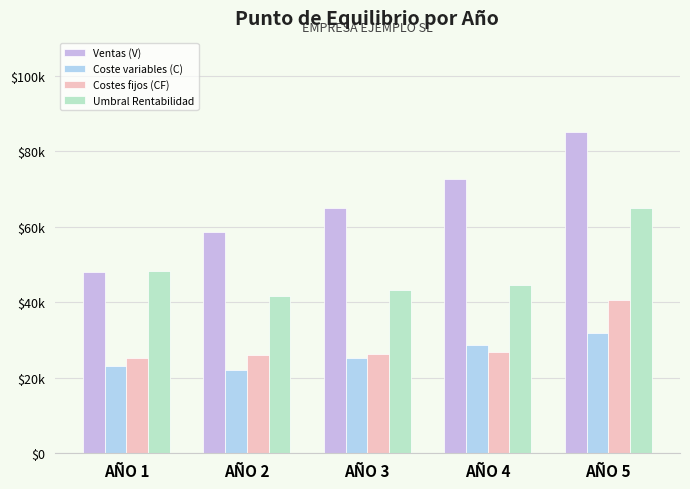

Are the bars horizontal?

No